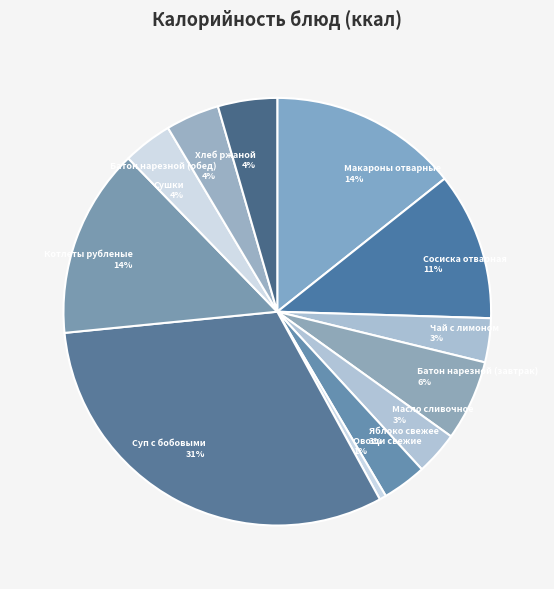

True or false: Хлеб ржаной accounts for 4% of the total.

True